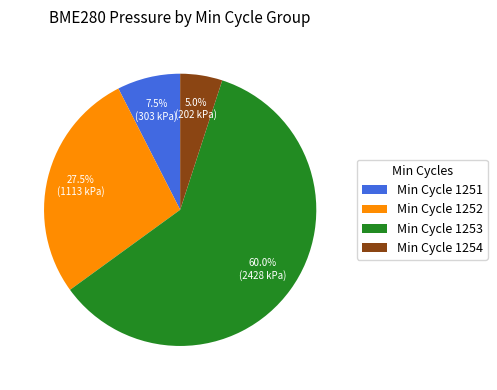

What is the largest slice in the pie chart?

Min Cycle 1253